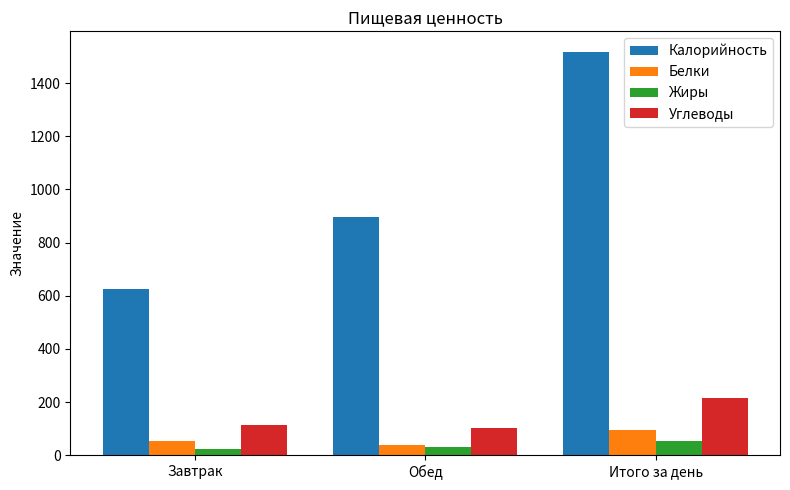

What is the average value of the Калорийность series?

1012.7